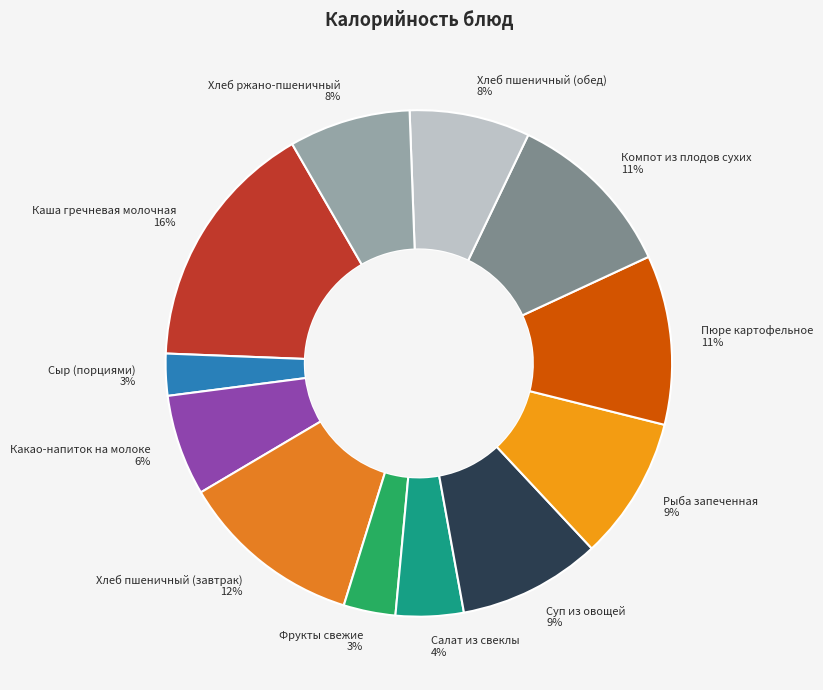

Does Хлеб пшеничный (обед) represent more than half of the total?

No